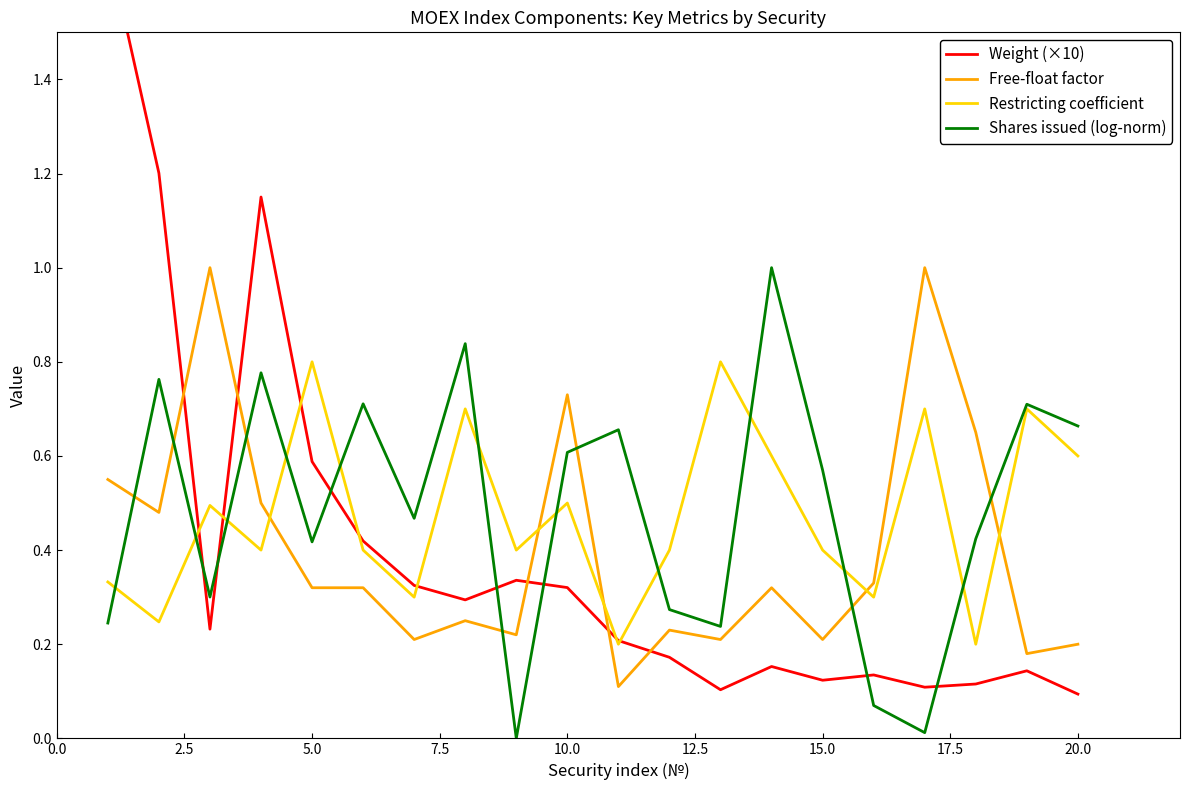

The value of Shares issued (log-norm) at 15.0 is 1.0. True or false?

False